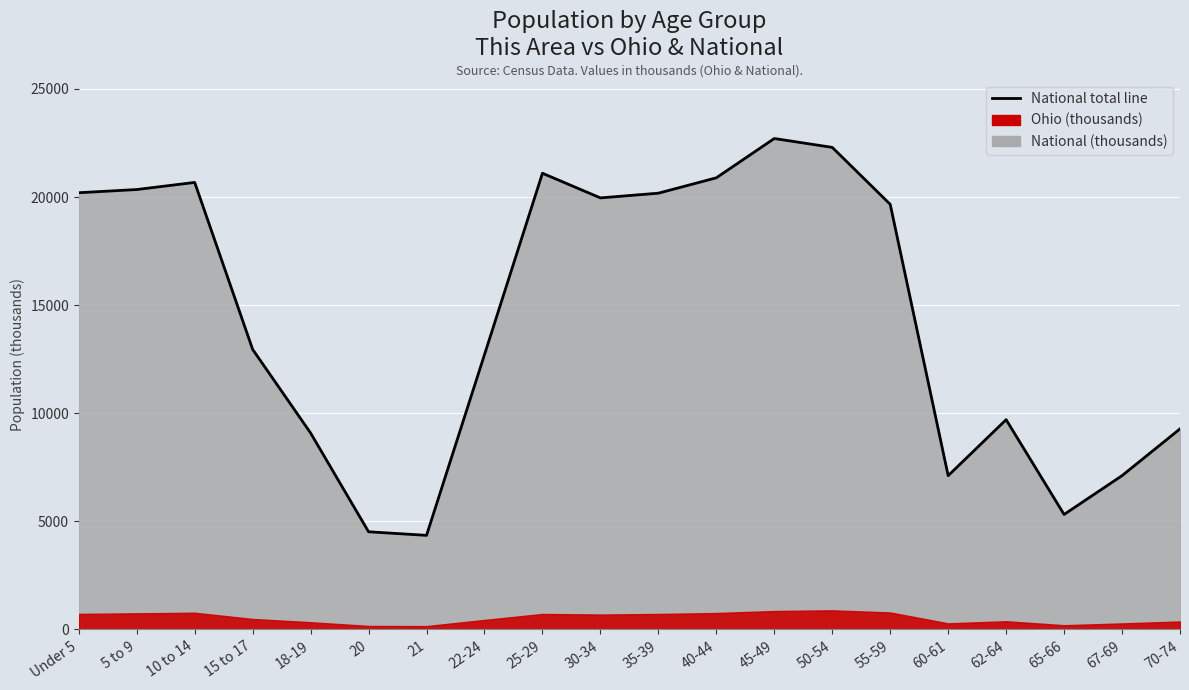

Reading right to left, list all the values displayed in this chart.

70-74=9278.2	67-69=7115.4	65-66=5319.9	62-64=9704.2	60-61=7113.7	55-59=19664.8	50-54=22298.1	45-49=22708.6	40-44=20891.0	35-39=20179.6	30-34=19962.1	25-29=21101.8	22-24=12712.6	21=4354.3	20=4519.1	18-19=9086.1	15 to 17=12954.3	10 to 14=20677.2	5 to 9=20348.7	Under 5=20201.4